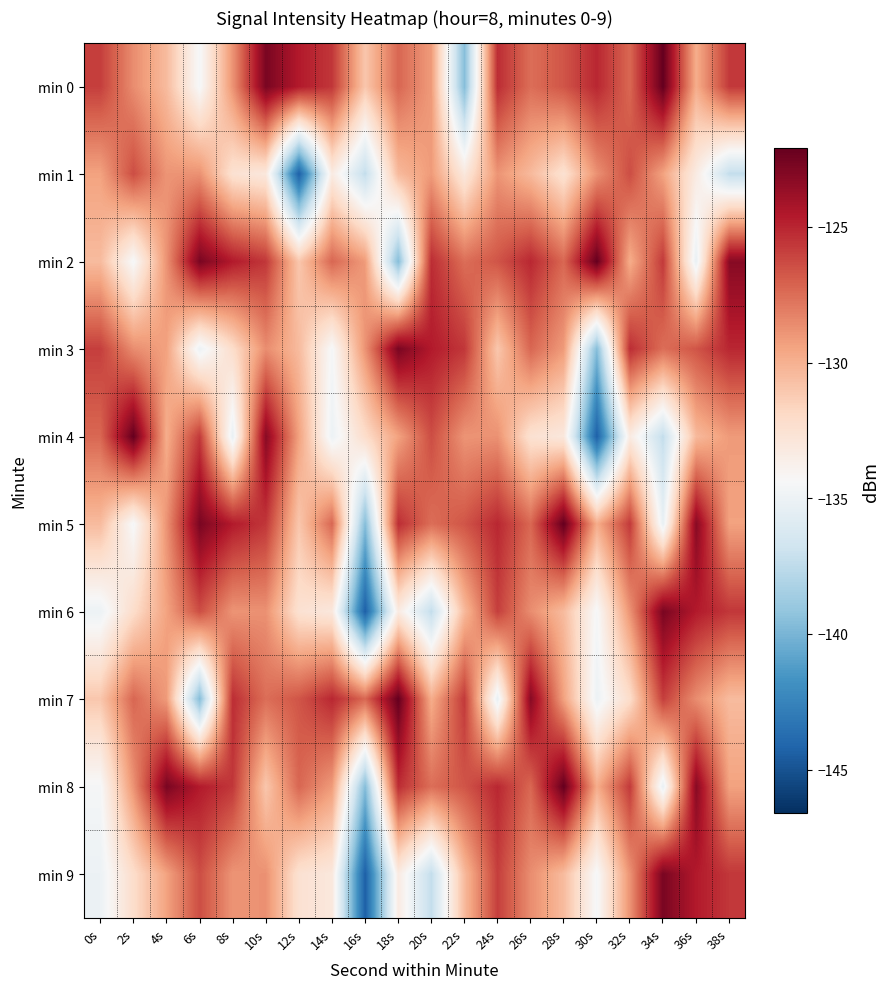

Count the number of categories in the chart.

20